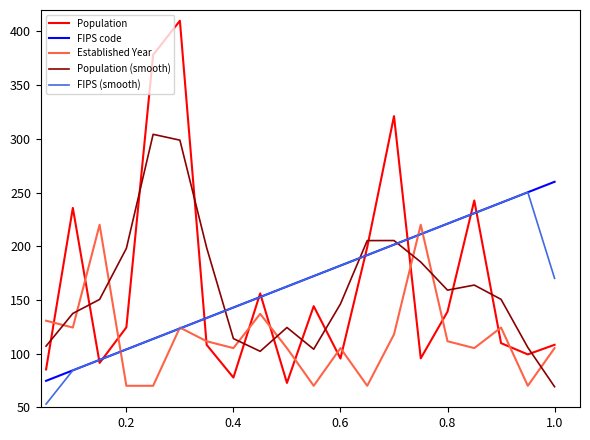

What is the maximum value shown in the chart?

410.0